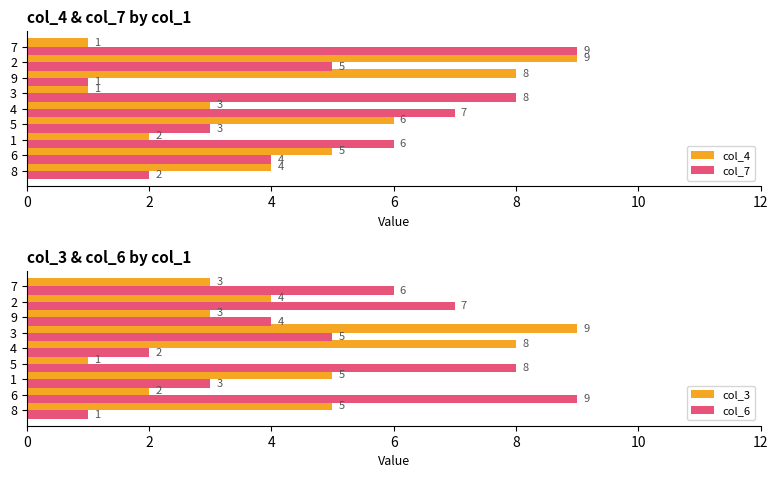

Which has a higher value, 8 or 6?

6